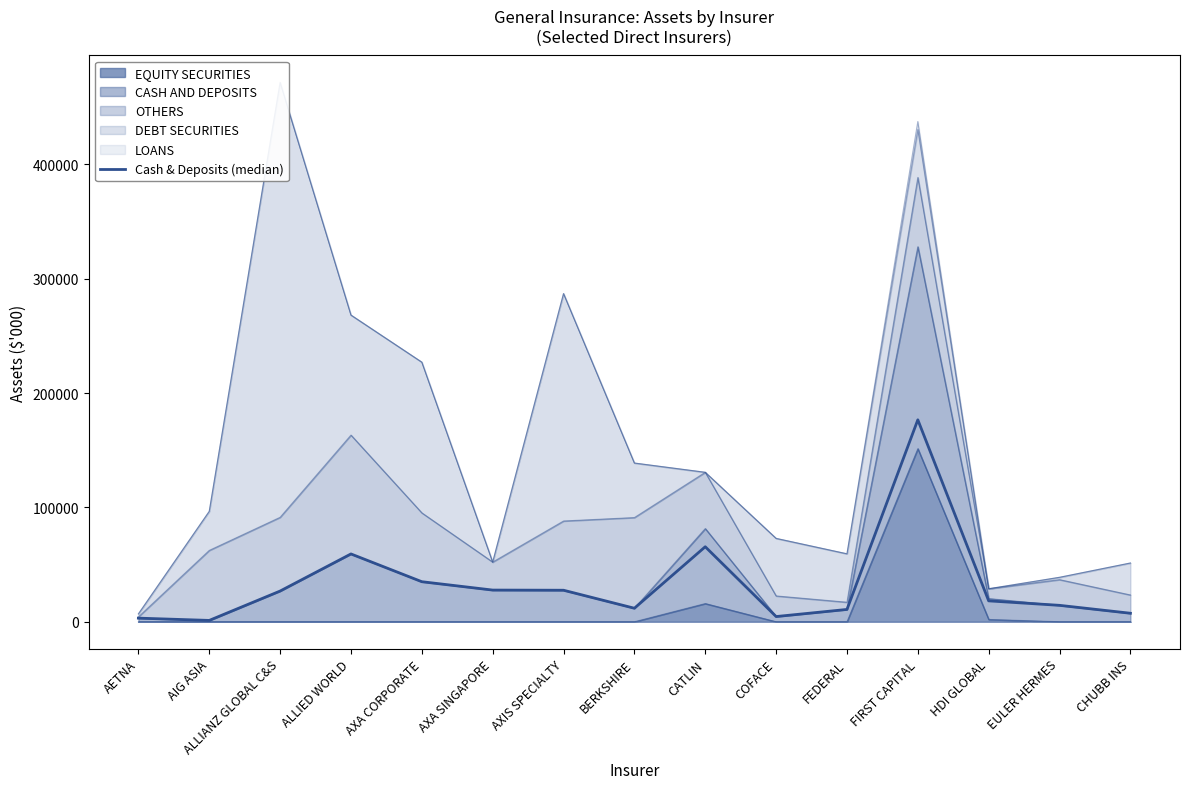

At which category does the data reach its first local valley?

AIG ASIA